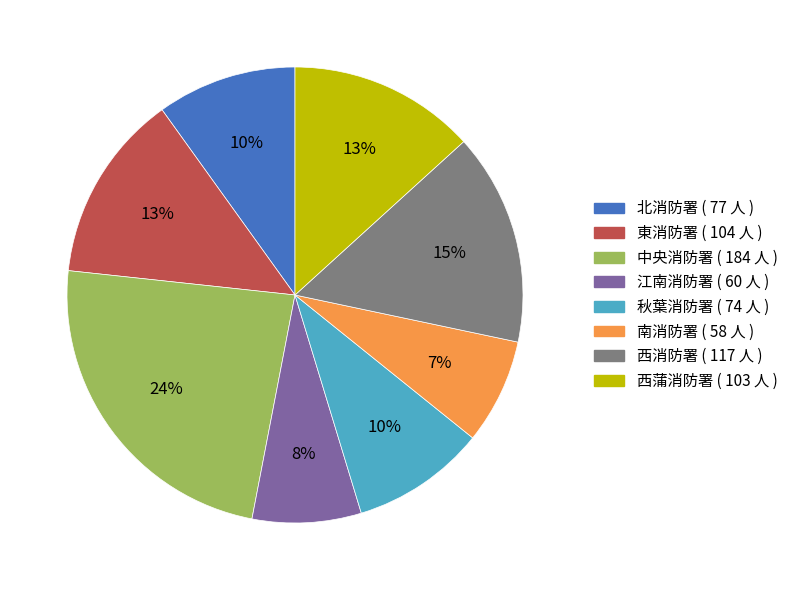

True or false: 西消防署 accounts for 1% of the total.

False